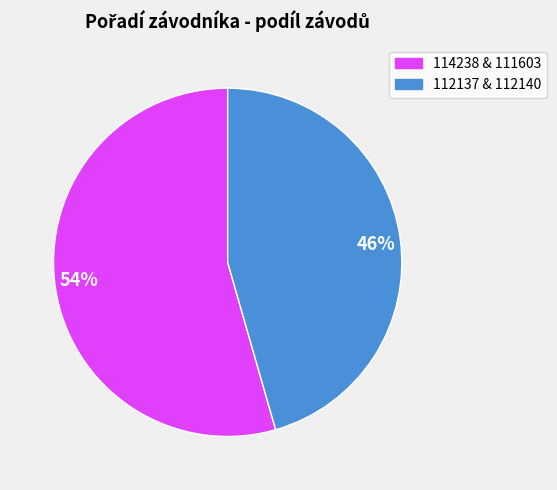

True or false: 46% accounts for 46% of the total.

True